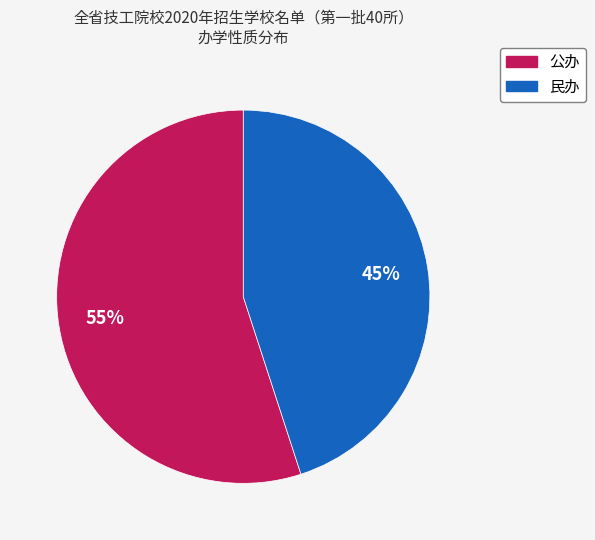

What is the ratio of the value at 民办 to the value at 公办?

0.8